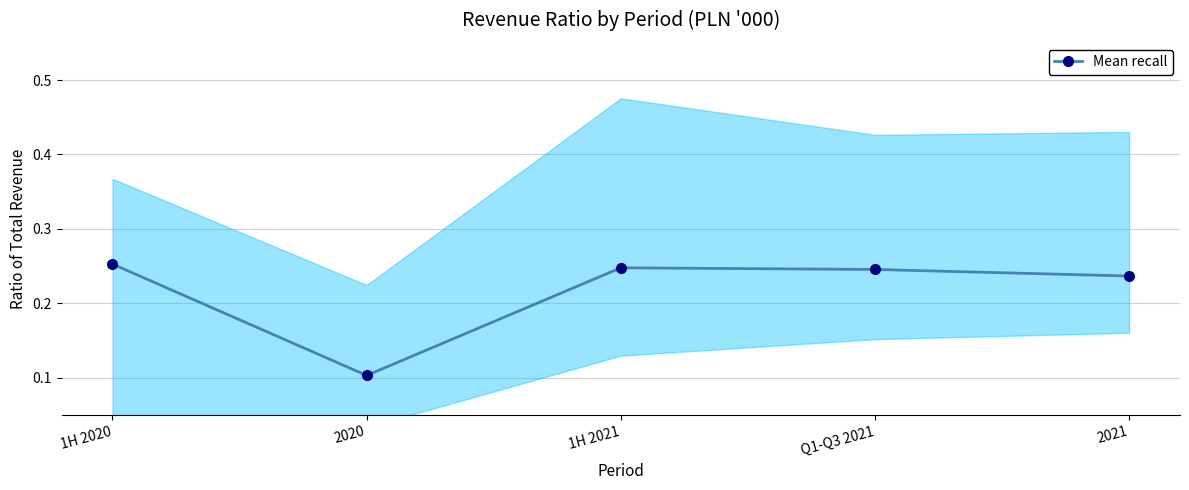

Reading left to right, what are all the values shown in this chart?

1H 2020=0.3	2020=0.1	1H 2021=0.2	Q1-Q3 2021=0.2	2021=0.2